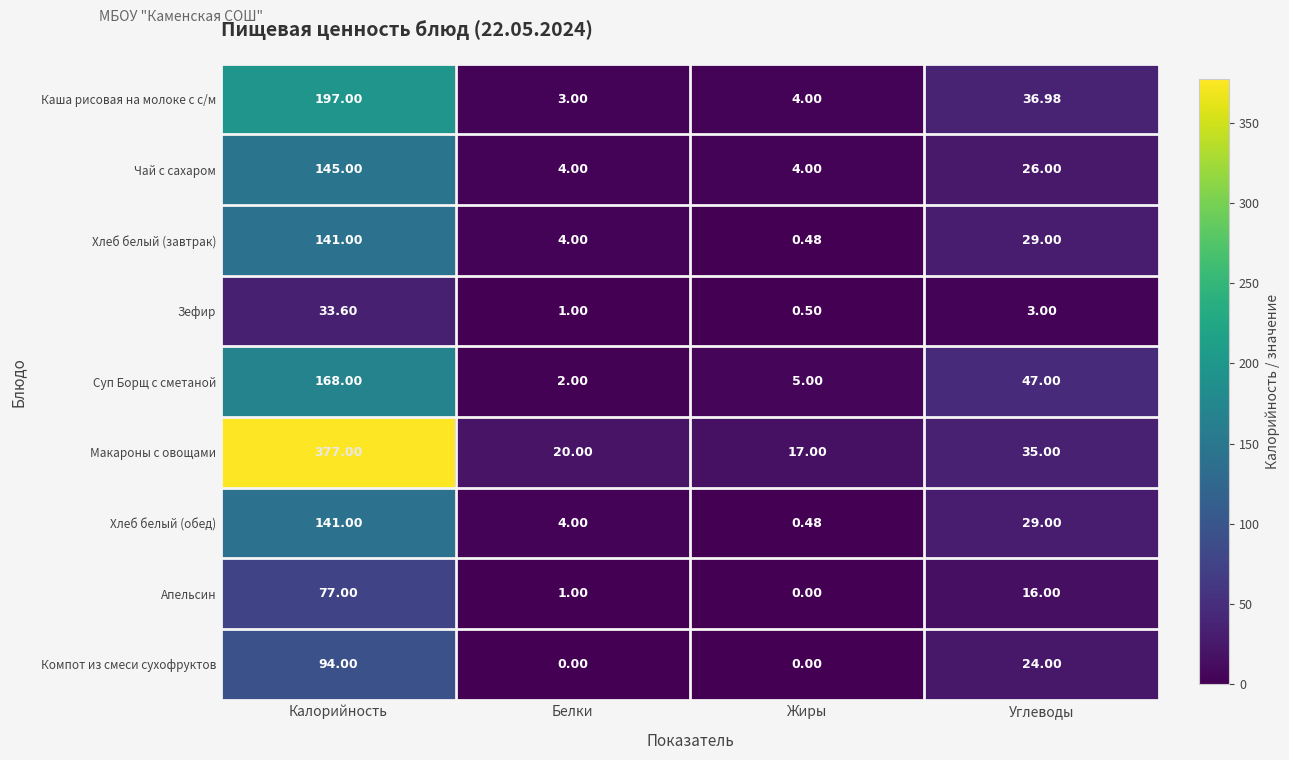

Which series changed the most between Калорийность and Белки?

Макароны с овощами